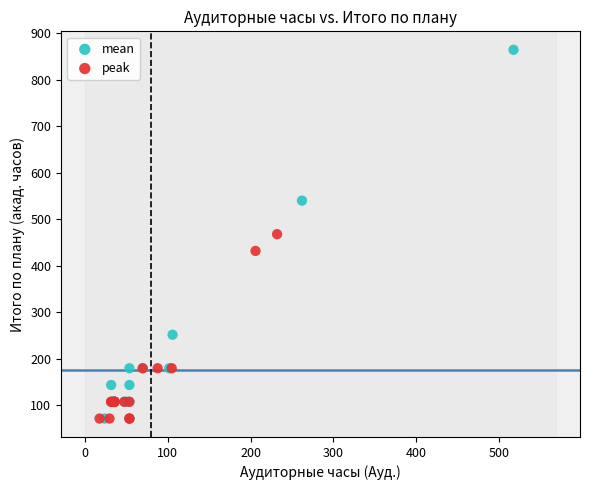

Which series has the largest Y range (max minus min)?

mean